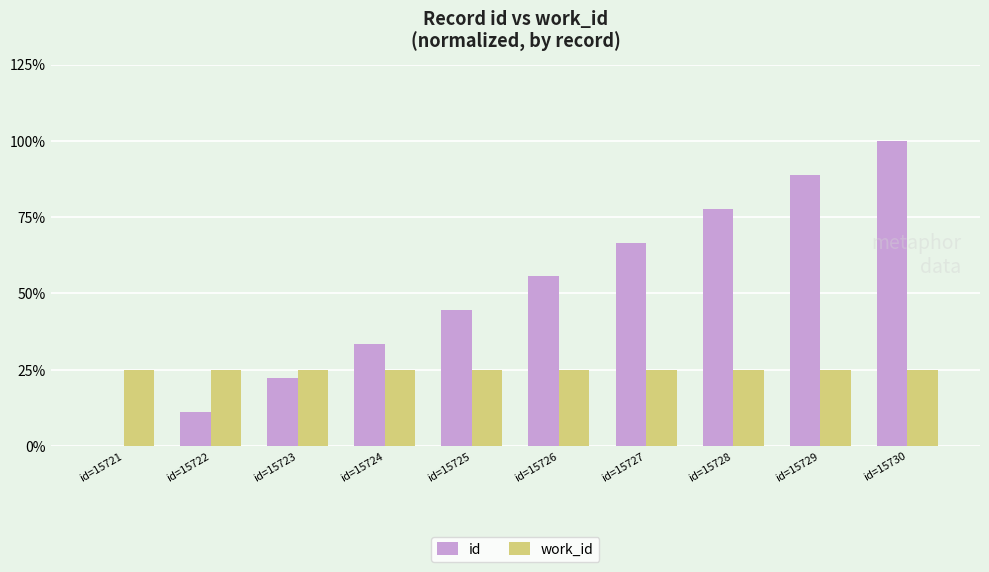

Which series has the largest total across all categories?

id